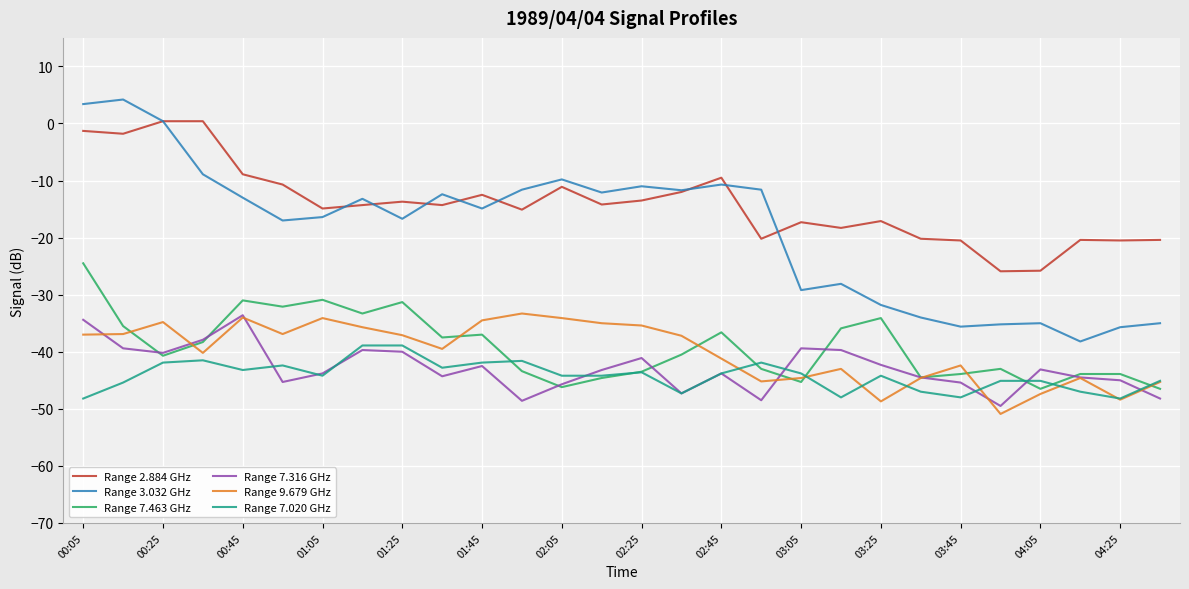

Is this an area chart (filled region under the line)?

No